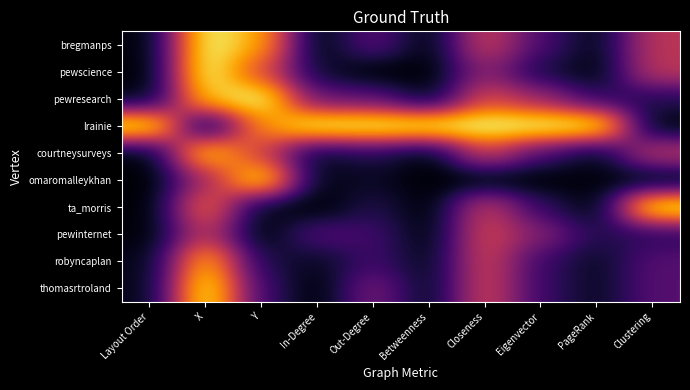

Rank the series by their maximum value, from highest to lowest.

pewscience, pewresearch, lrainie, ta_morris, thomasrtroland, bregmanps, omaromalleykhan, courtneysurveys, robyncaplan, pewinternet